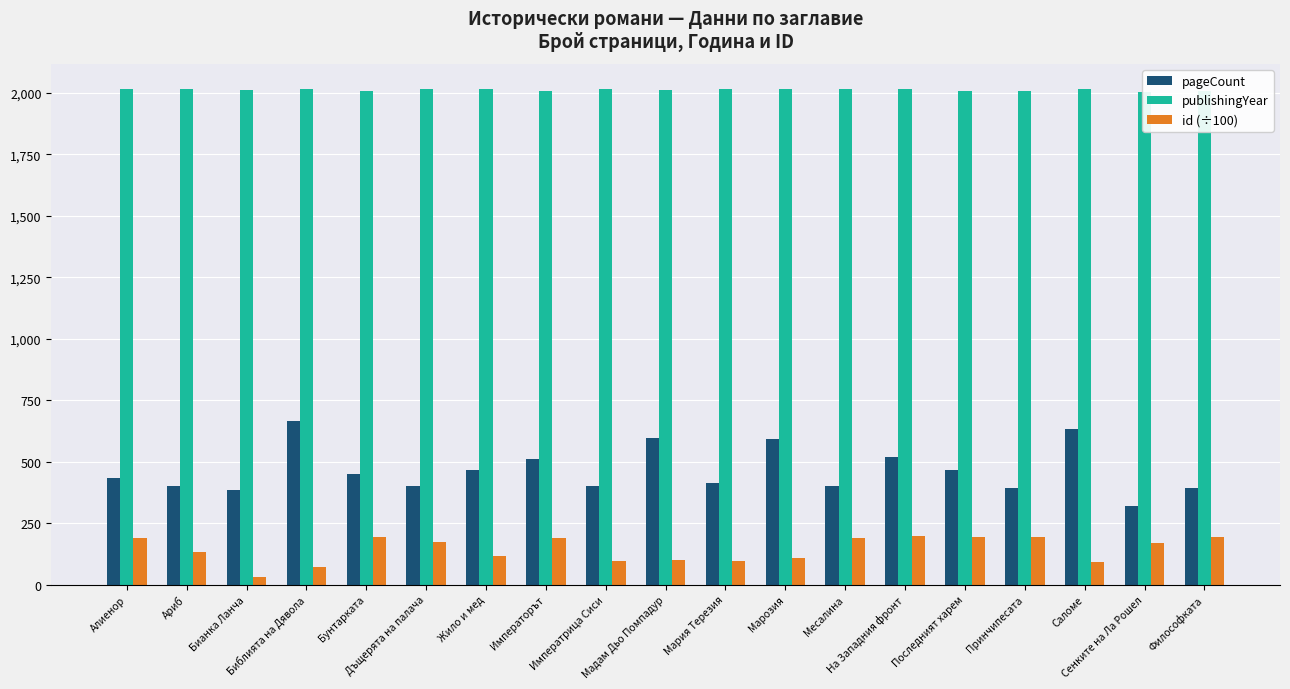

True or false: id (÷100) has a value of 193.1 at Принчипесата.

True